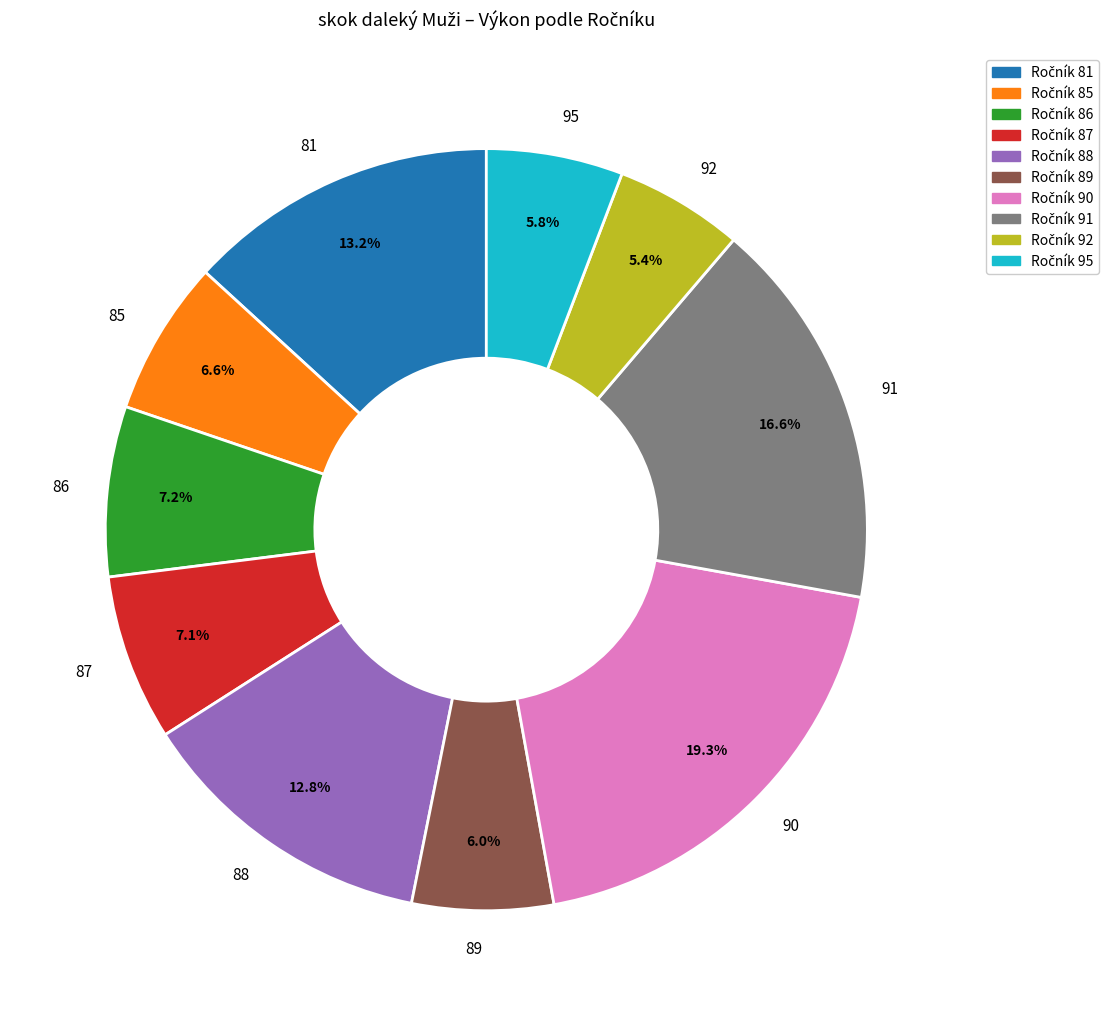

The 92 slice represents 5% of the pie. True or false?

True